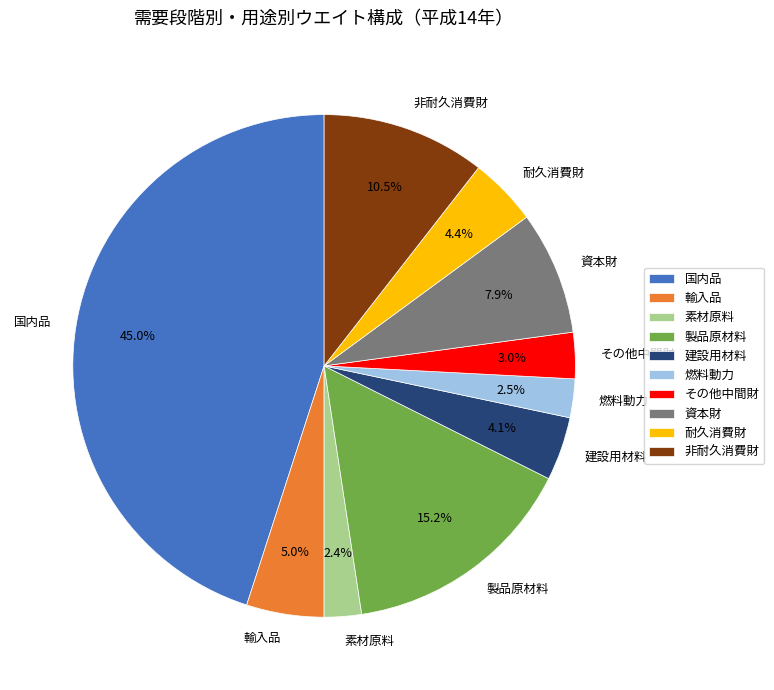

How many slices are in this pie chart?

10